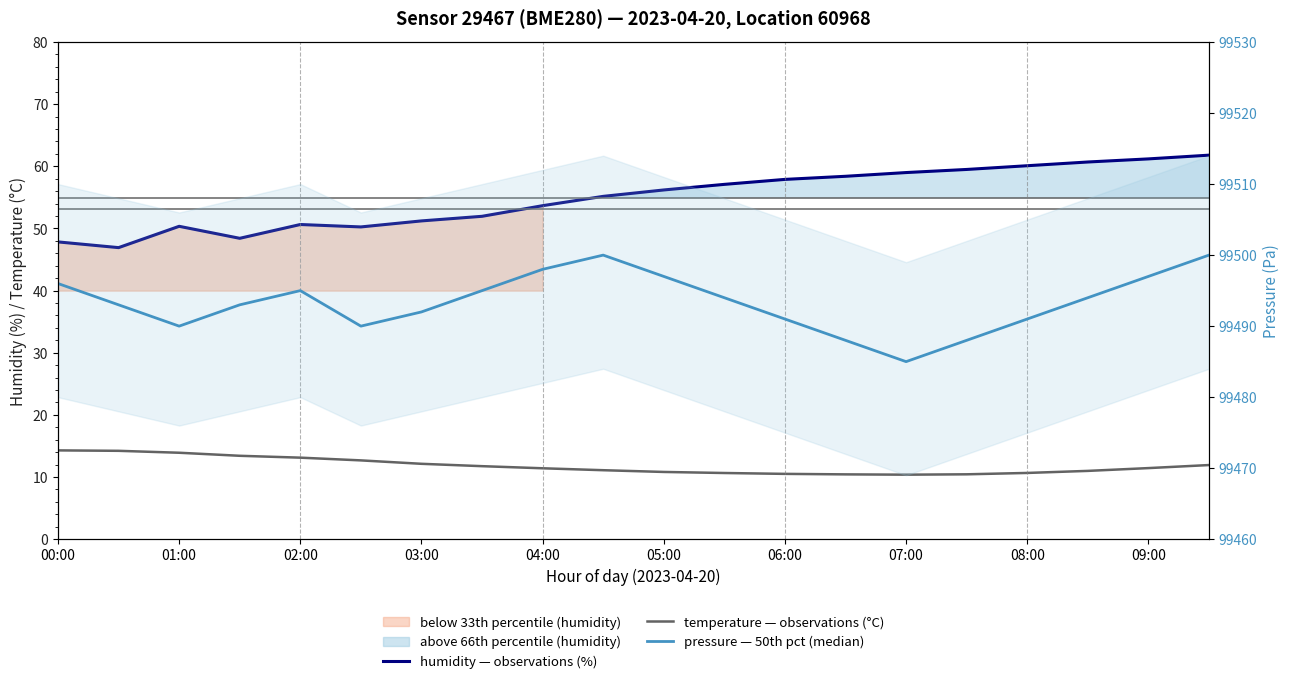

What position from the right is 00:00?

20